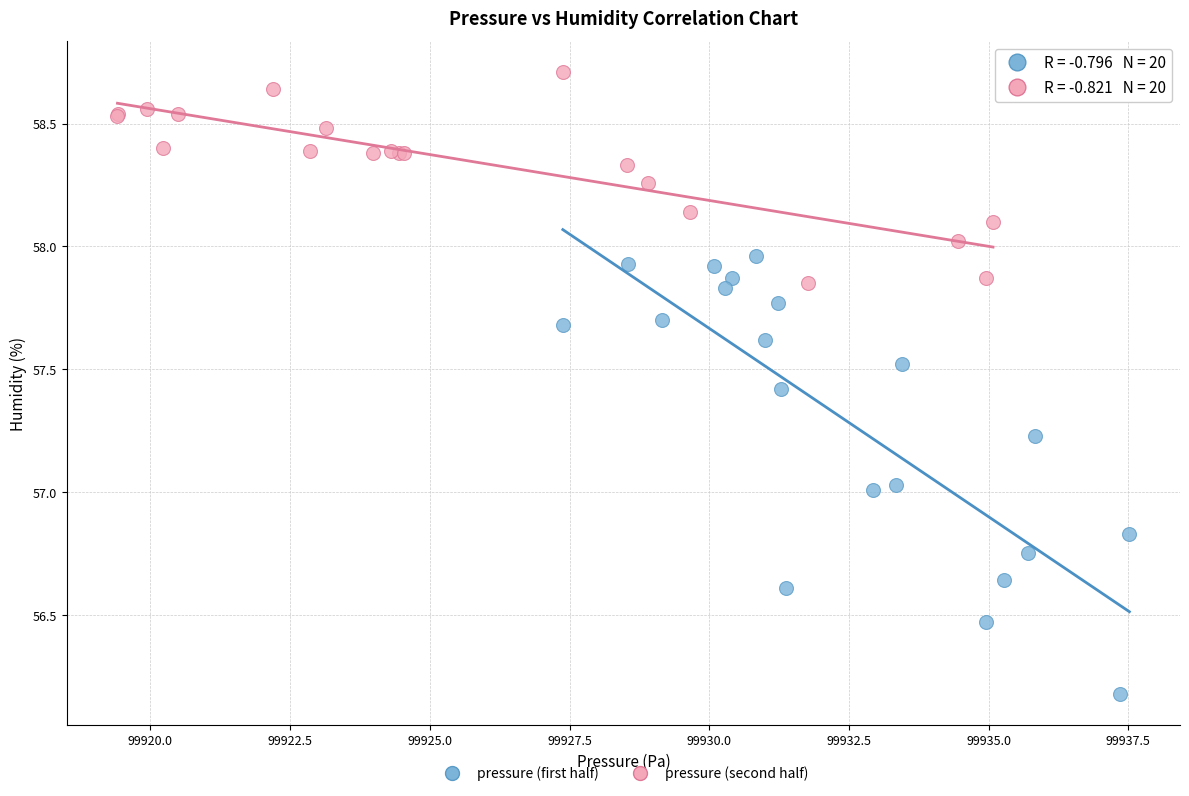

What are all the series names shown in the legend?

pressure (first half), pressure (second half)